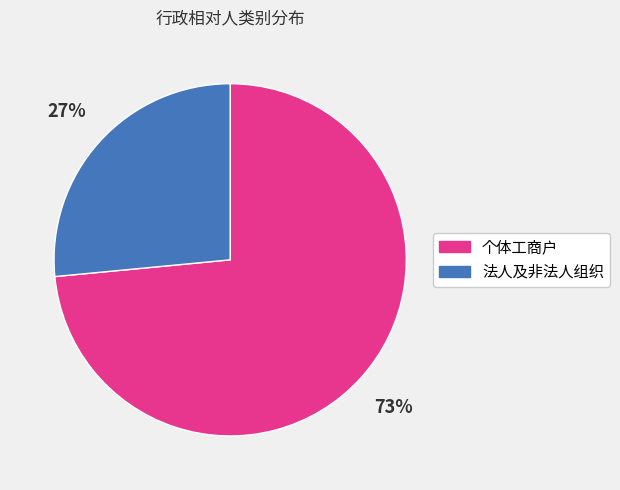

To the nearest percent, what is the average slice percentage?

50%